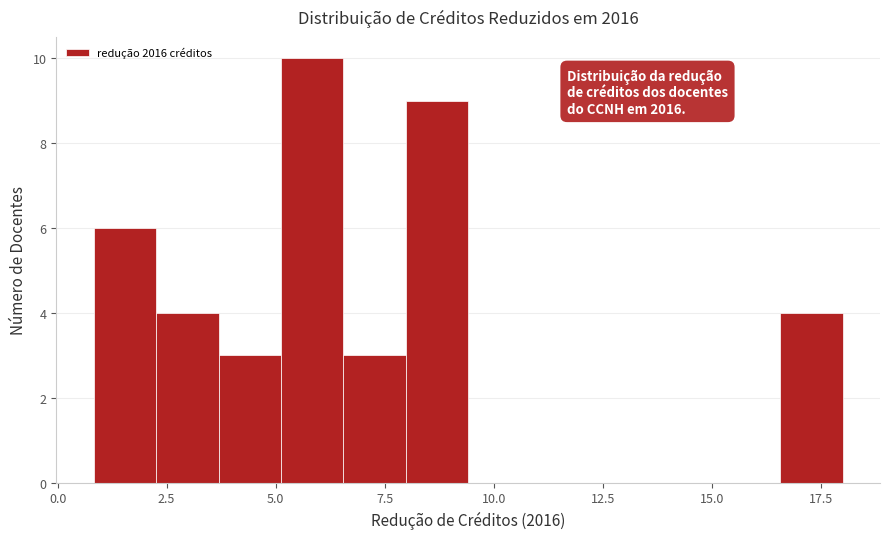

Read against the x-axis, roughly where is the centre of the tallest bar?

6.0